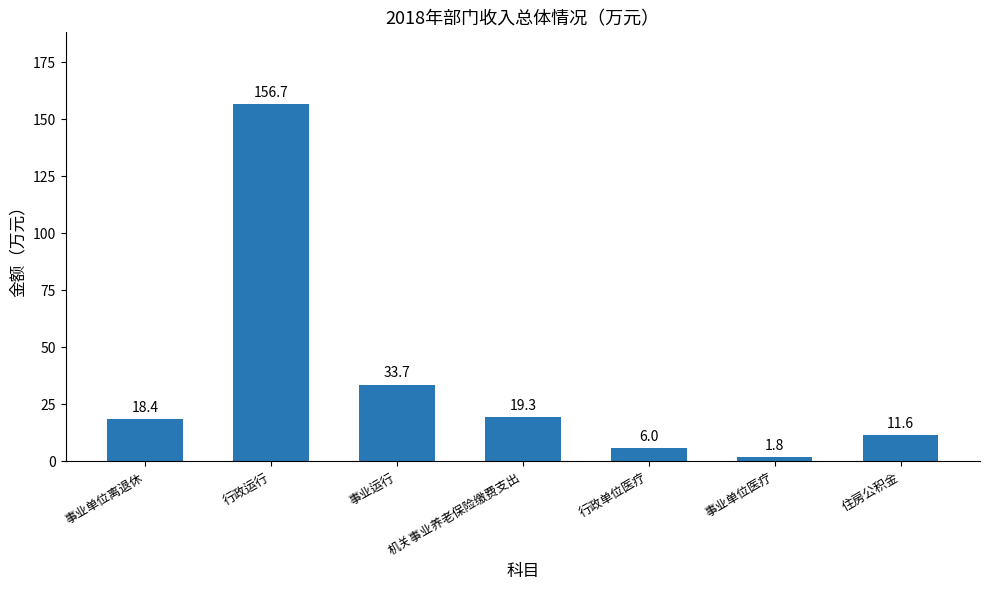

What is the difference between the second highest and minimum values?

31.9